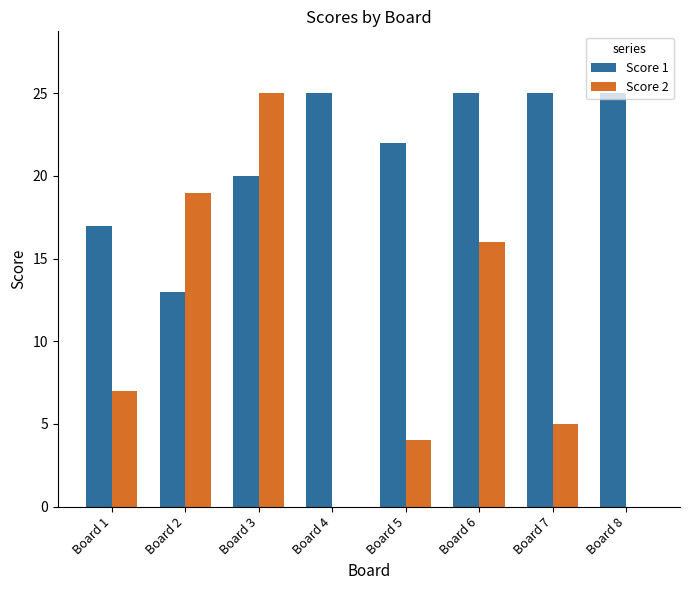

What is the sum of all Score 1 values?

172